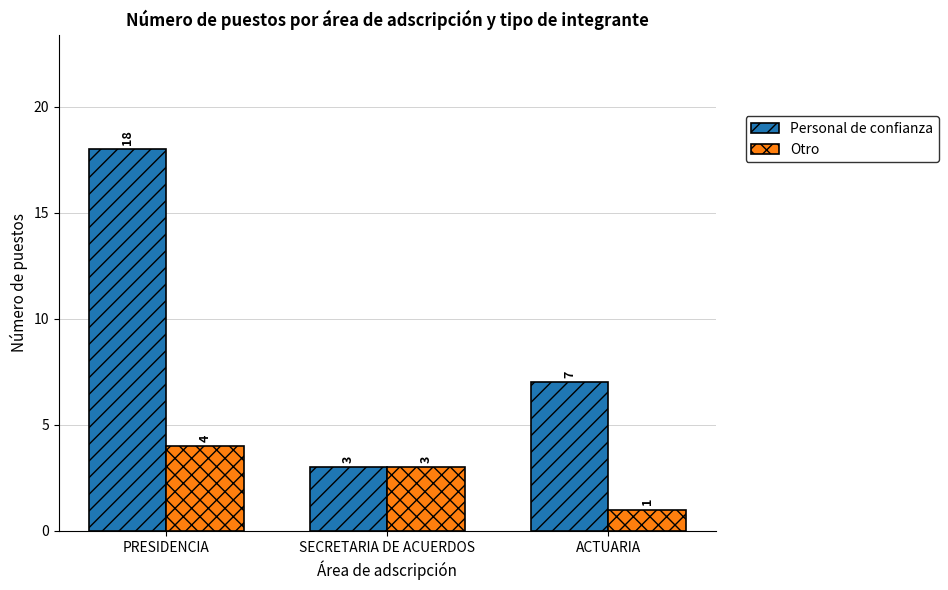

Which series changed the most between PRESIDENCIA and ACTUARIA?

Personal de confianza